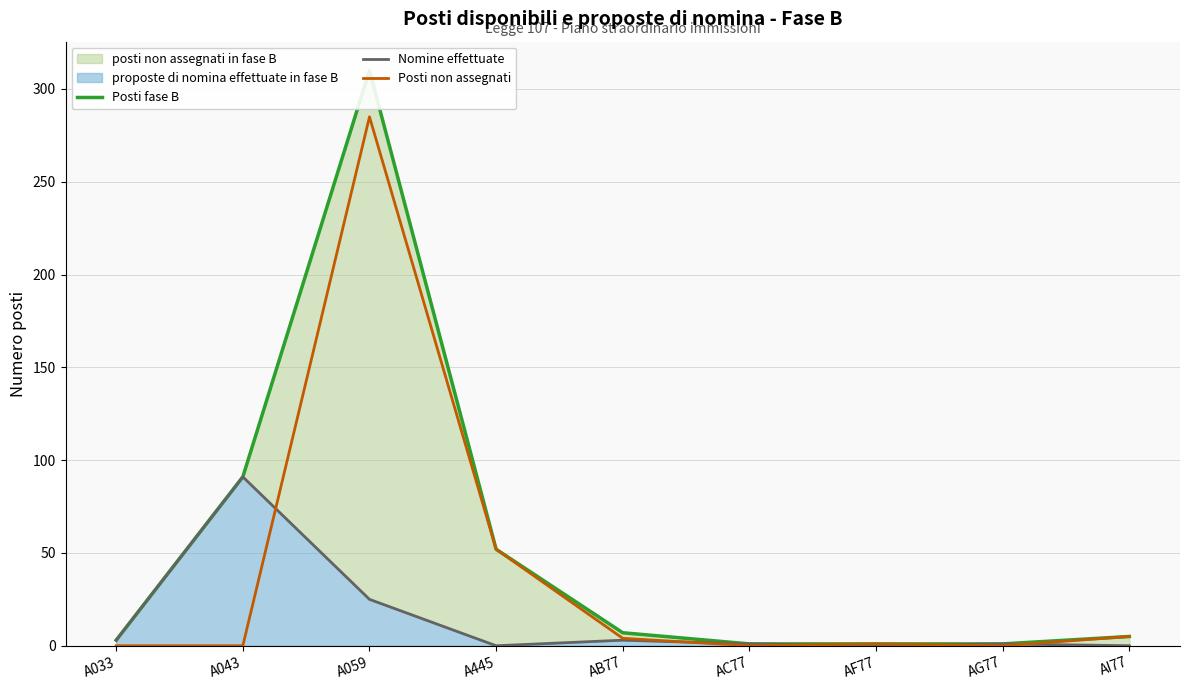

The Posti non assegnati series shows 84 at A445. True or false?

False